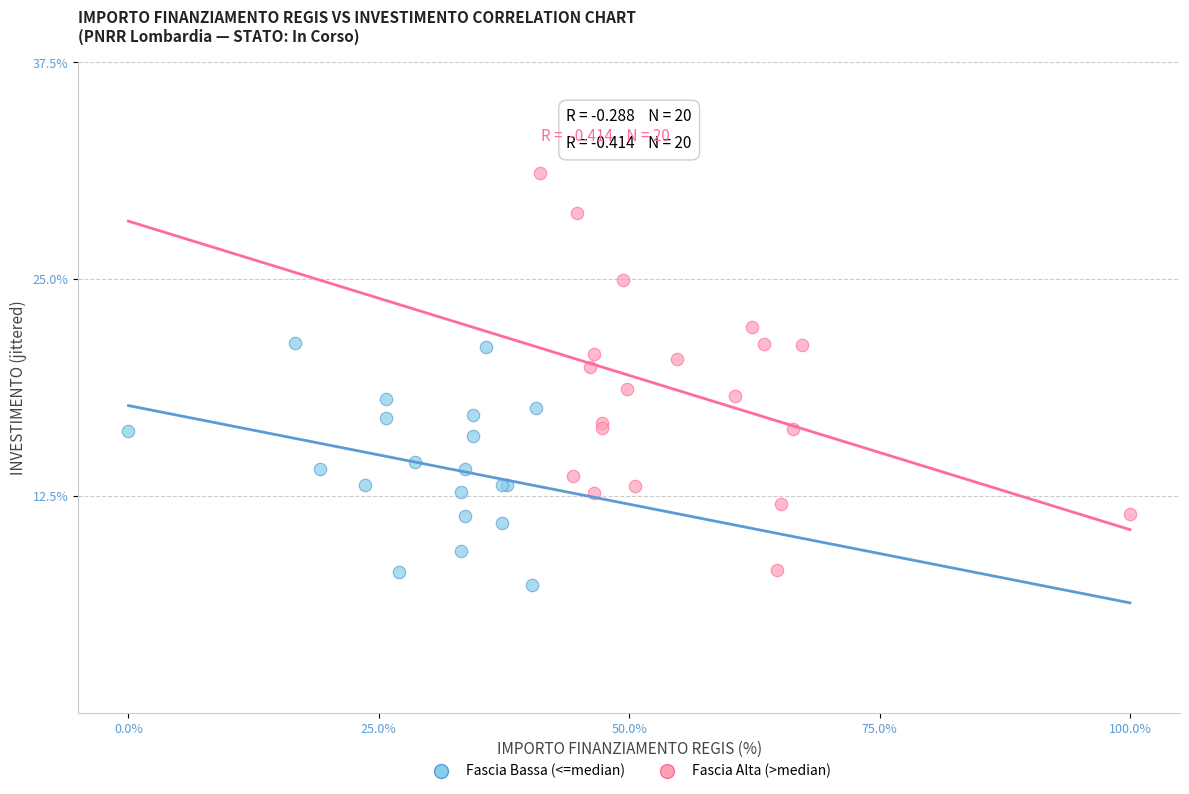

Which series has the largest Y range (max minus min)?

Fascia Alta (>median)